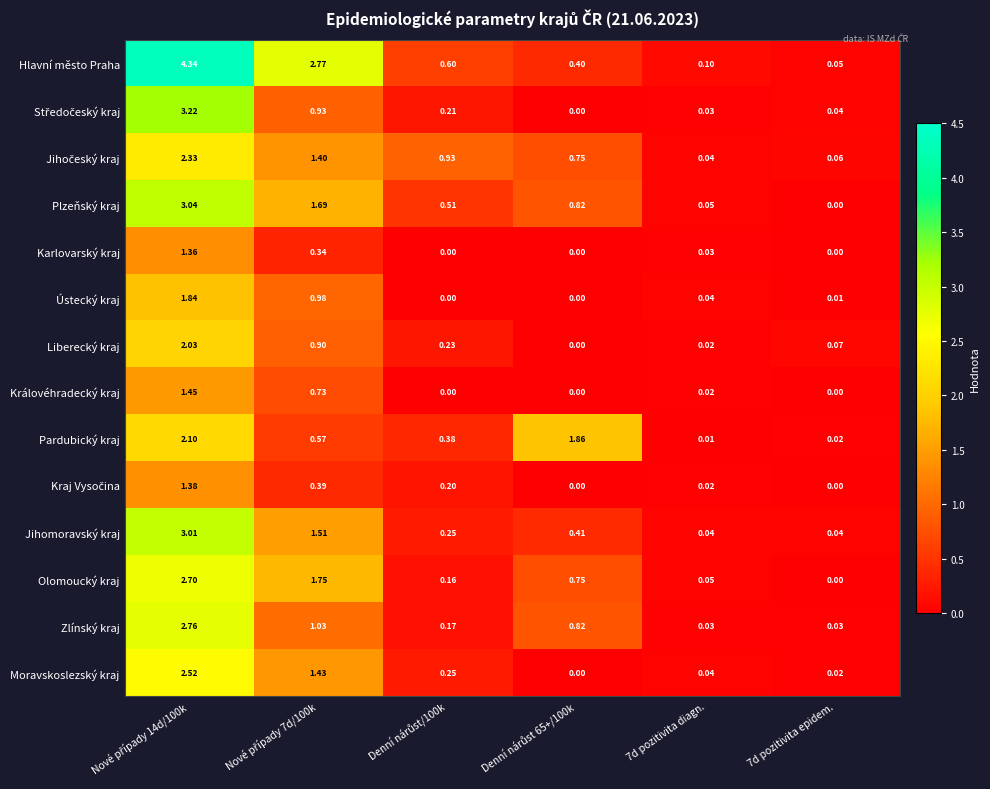

Which series has the largest range (max minus min)?

Hlavní město Praha